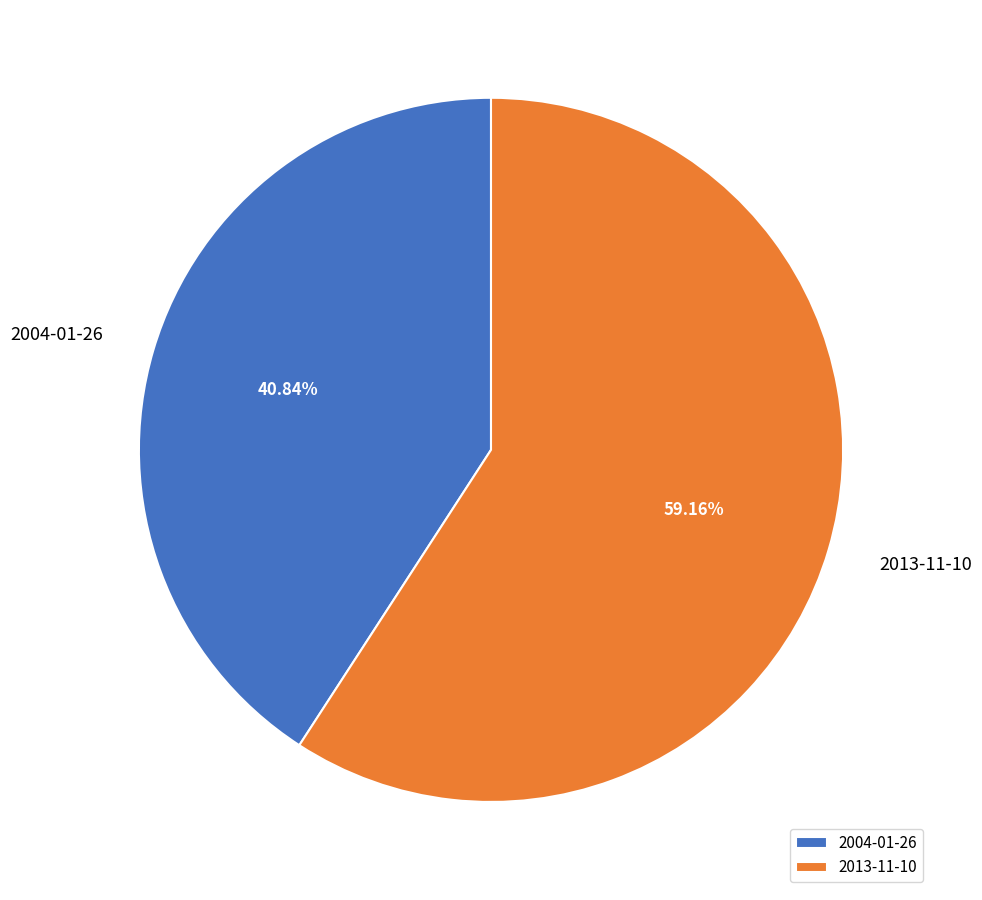

Between 2013-11-10 and 2004-01-26, which is larger?

2013-11-10